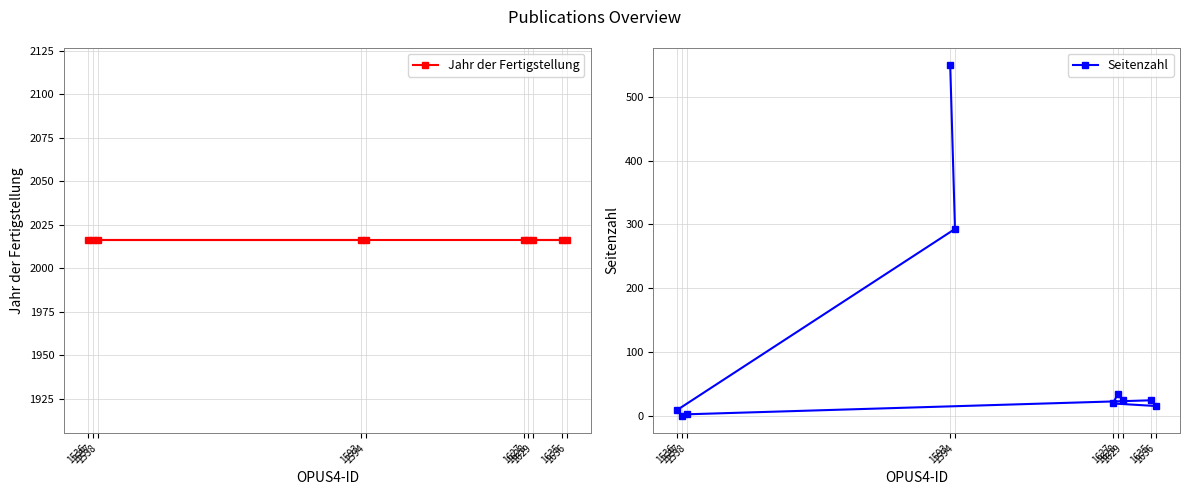

Reading left to right, transcribe all the data shown in this chart.

Jahr der Fertigstellung: 2016	2016	2016	2016	2016	2016	2016	2016	2016	2016
Seitenzahl: 550	293	9	0	2	24	15	19	34	24